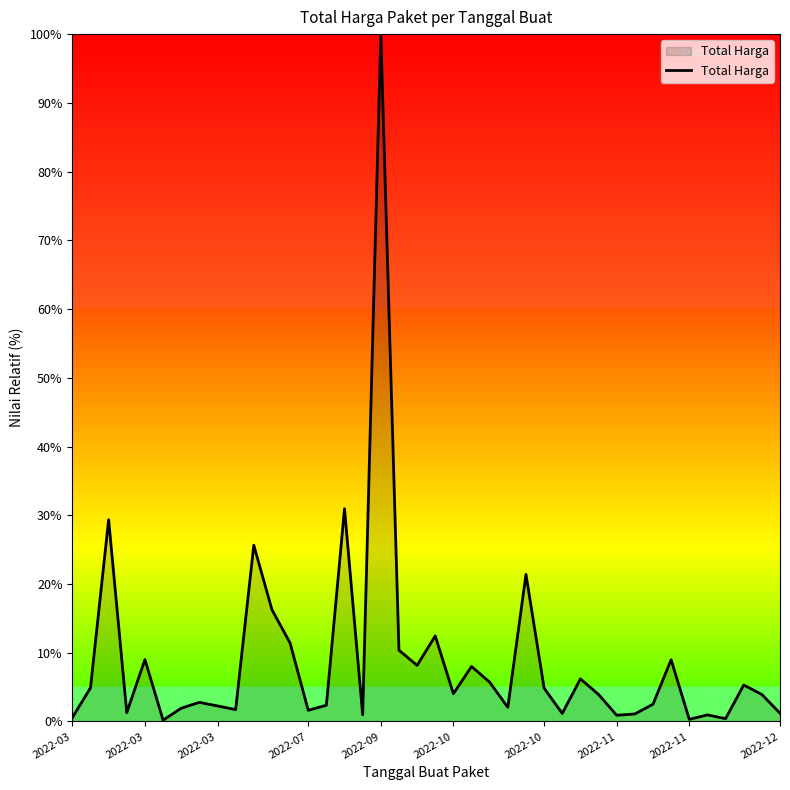

What is the maximum value shown in the chart?

100.0